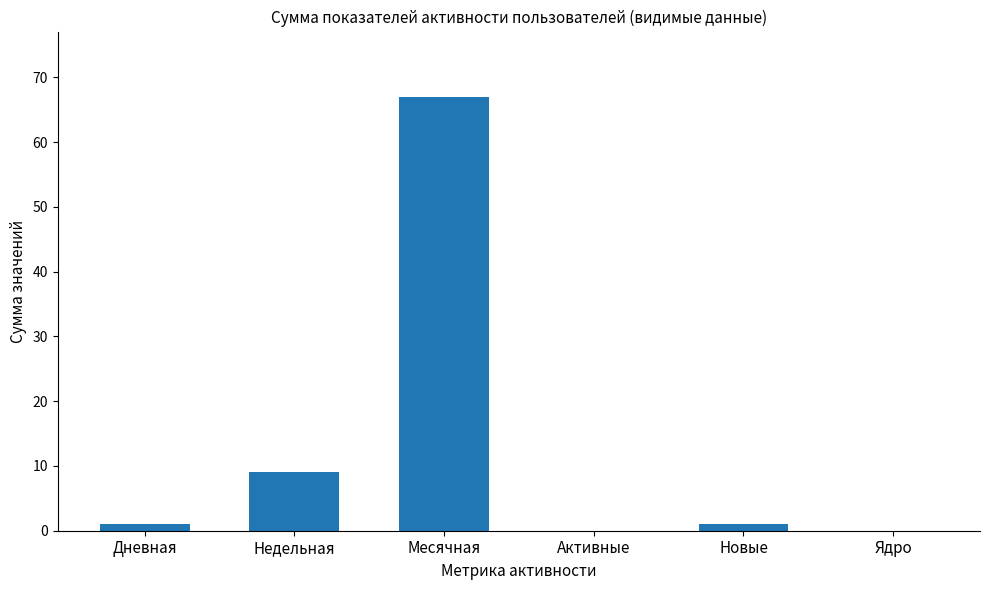

At which label is the value closest to 33?

Недельная